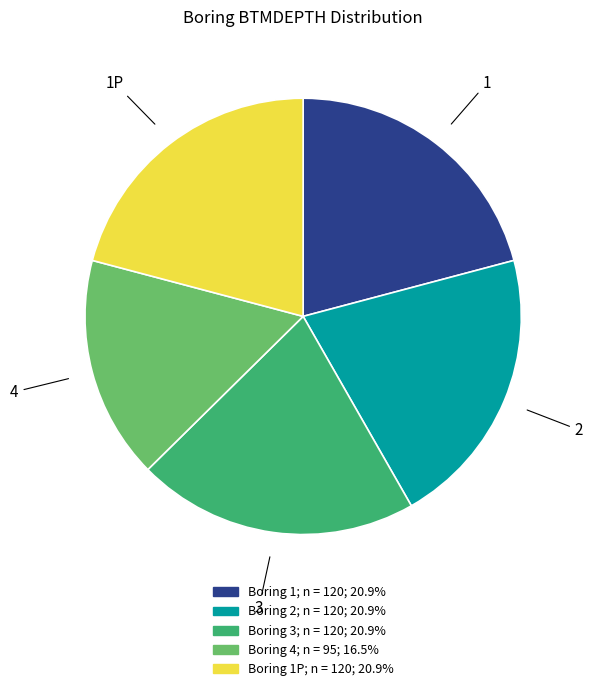

Does any single category account for the majority?

No